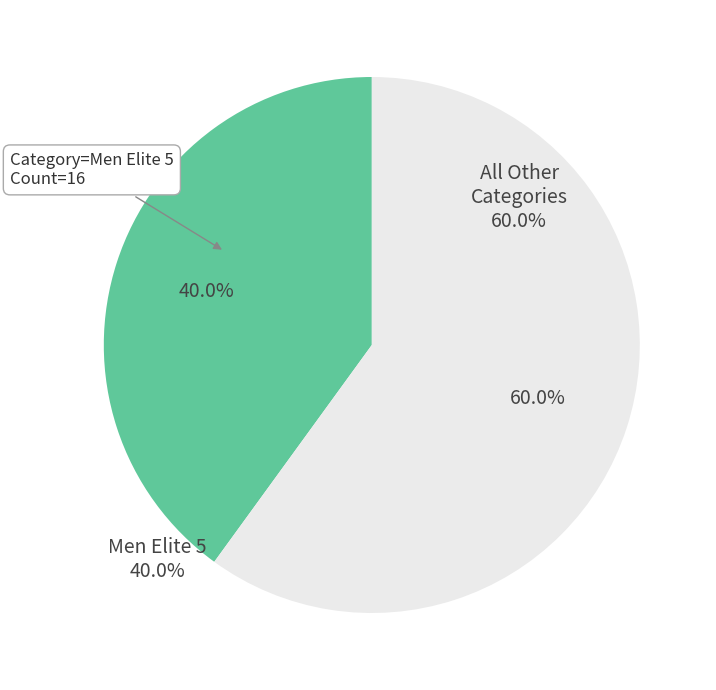

What is the total percentage of All Other Categories and Men Elite 5?

100.0%